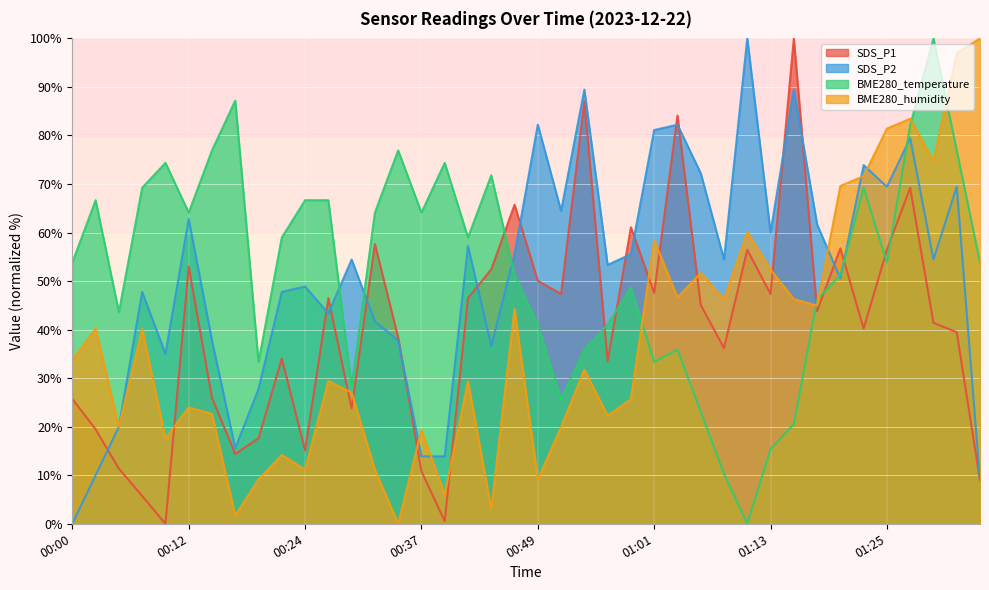

At how many categories does at least one series exceed 89?

6